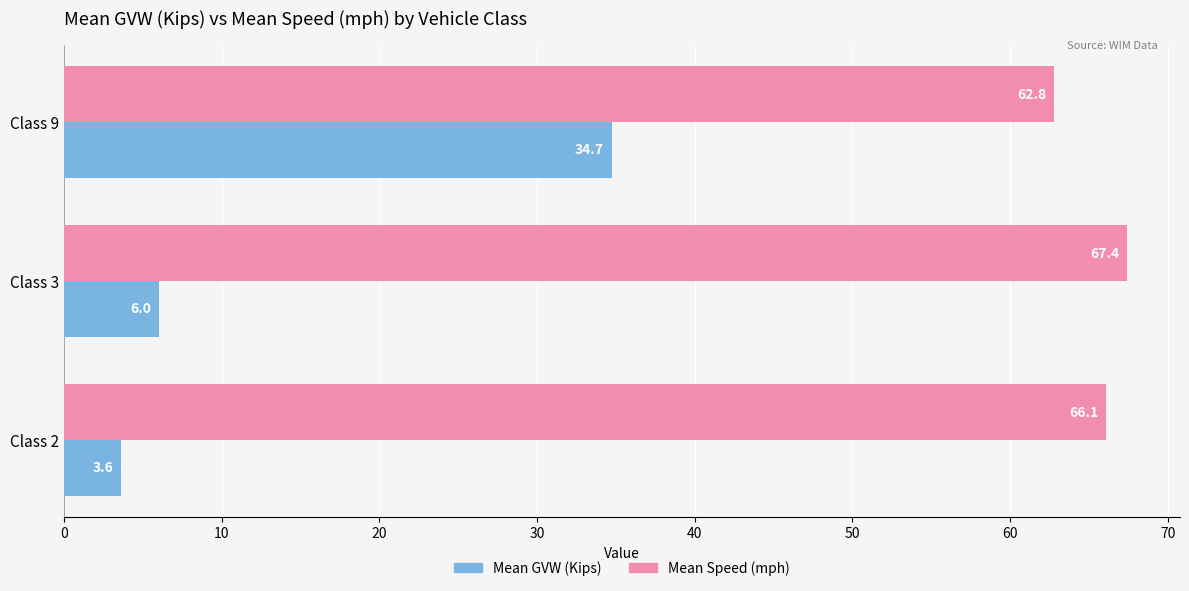

What are all the series names shown in the legend?

Mean GVW (Kips), Mean Speed (mph)